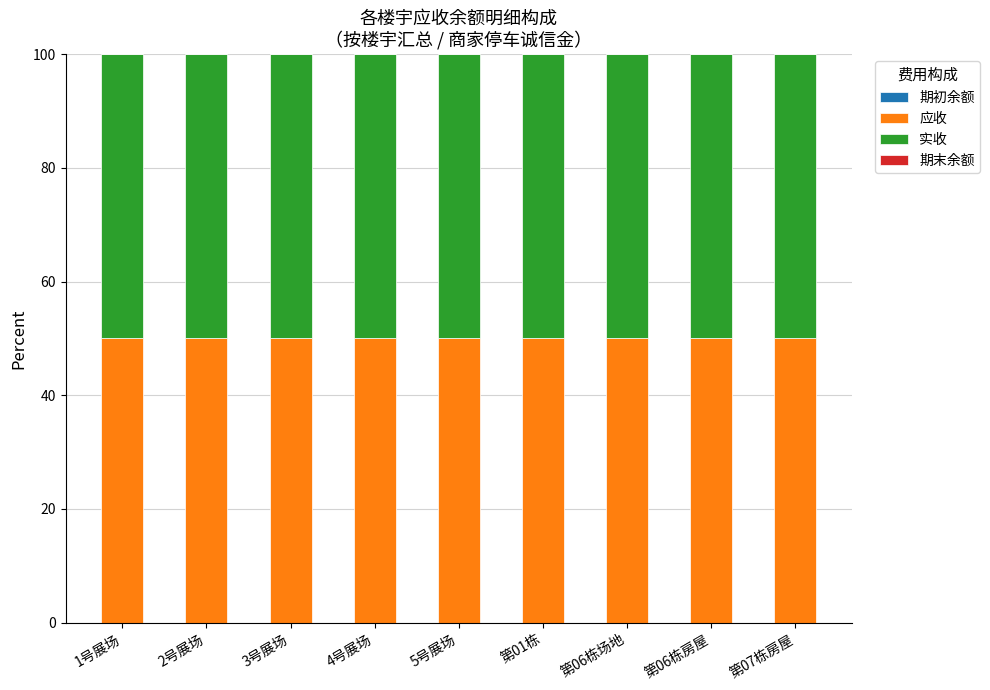

Are the bars horizontal?

No